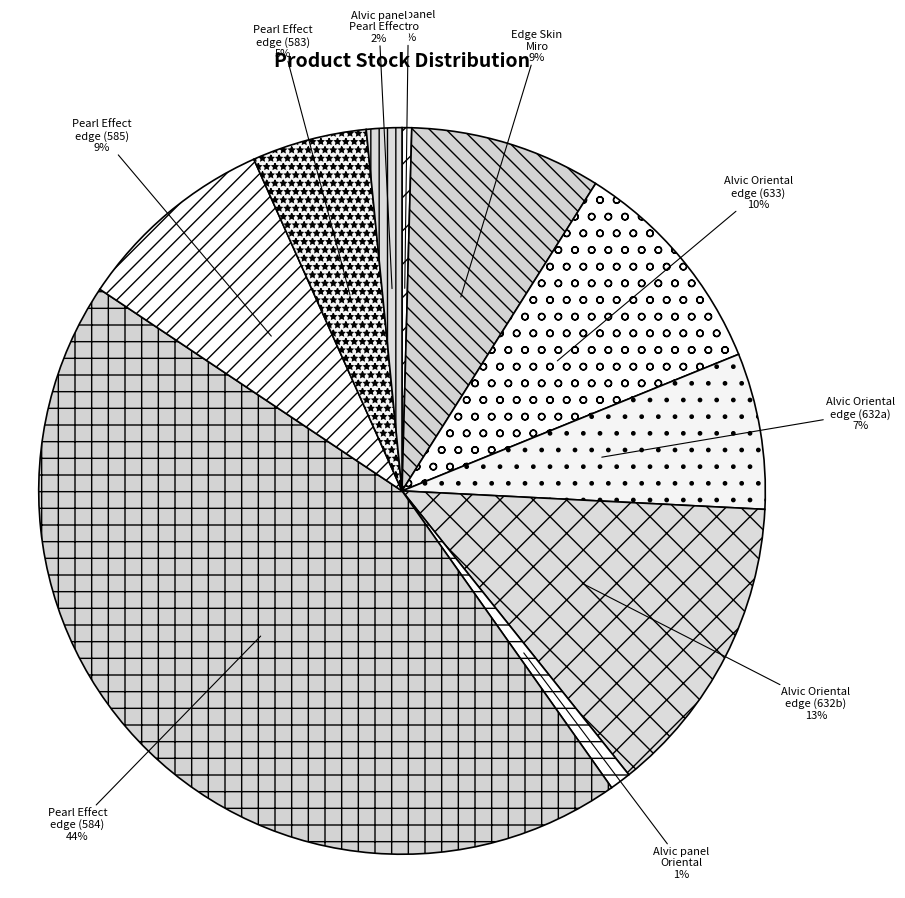

To the nearest percent, what portion does Alvic Oriental edge (632a) represent?

7%